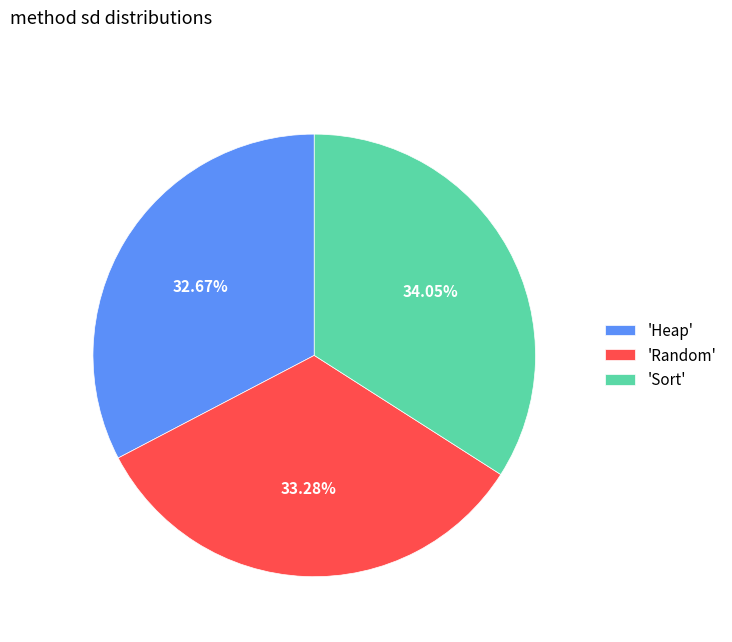

Do 'Sort' and 'Heap' together represent more than half of the pie?

Yes